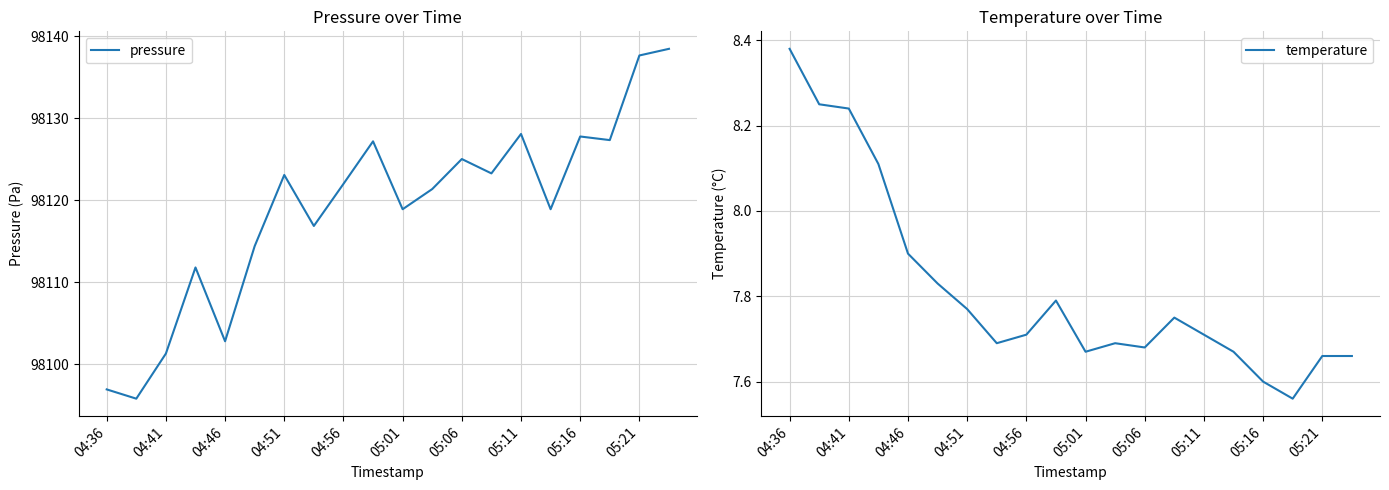

At which label does temperature reach its peak?

04:36